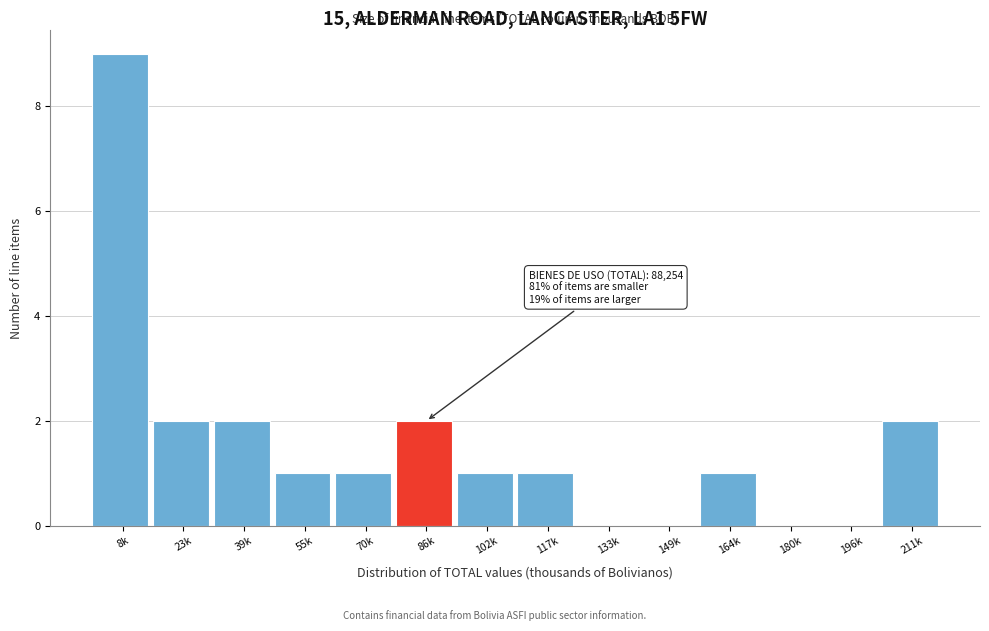

Reading left to right, extract all data points from this chart.

8k=9	23k=2	39k=2	55k=1	70k=1	86k=2	102k=1	117k=1	133k=0	149k=0	164k=1	180k=0	196k=0	211k=2